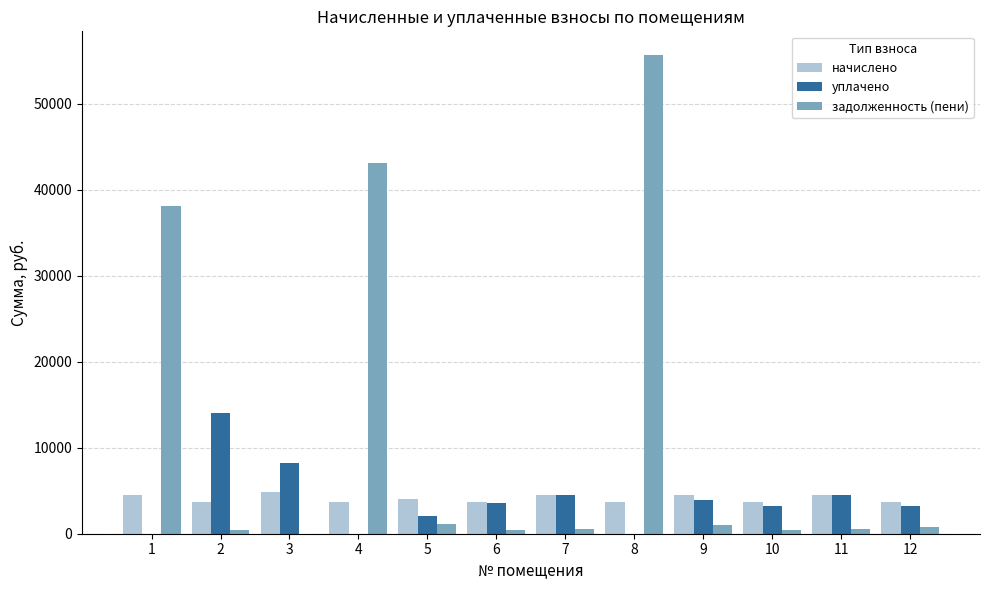

What is the sum of all уплачено values?

47303.2